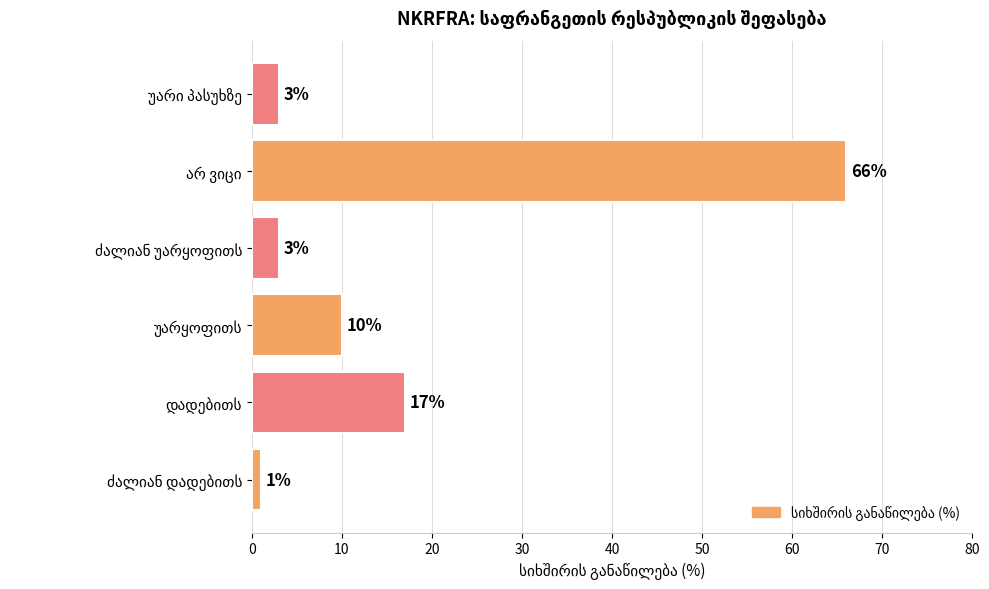

What is the maximum value shown in the chart?

66